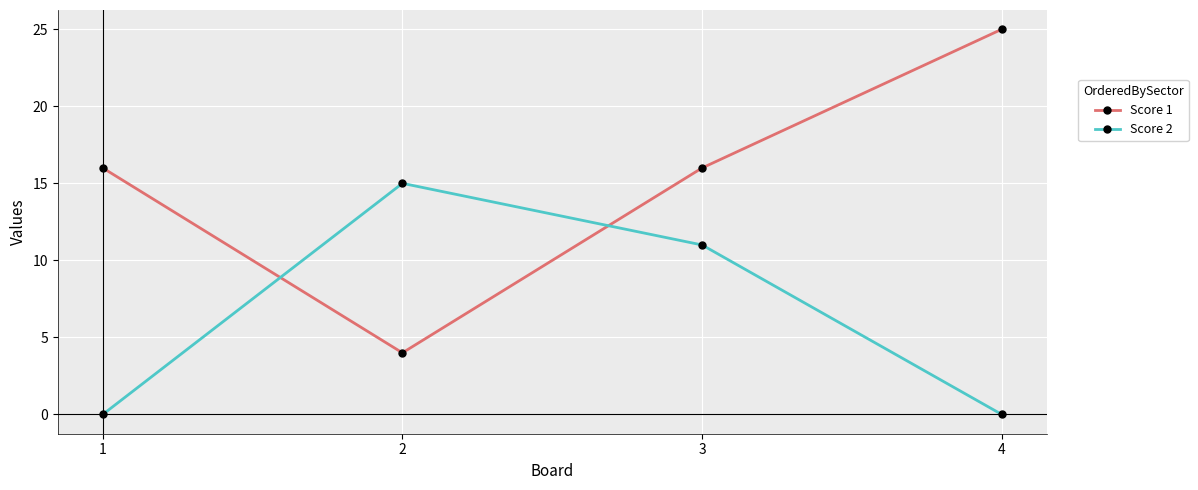

True or false: Score 2 has a value of 0 at 4.

True